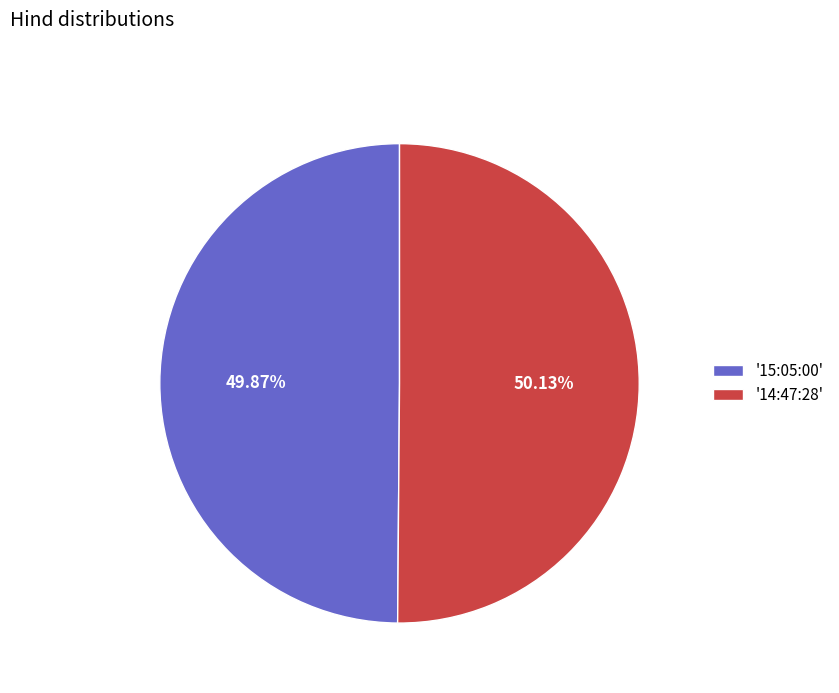

Combined, do '14:47:28' and '15:05:00' account for over 50%?

Yes